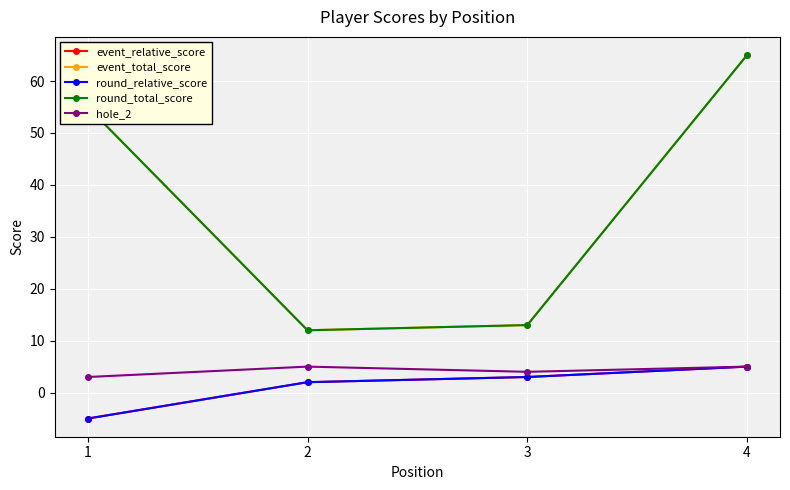

What is the sum of the event_total_score values at 4 and 1?

120